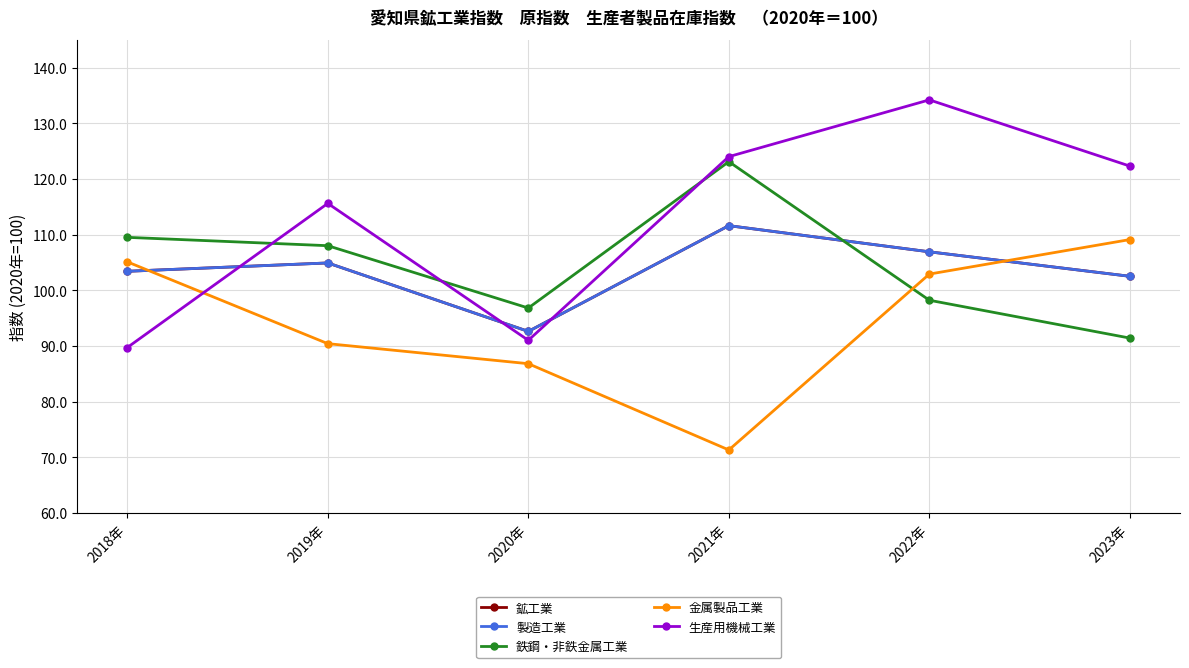

Where is 生産用機械工業 nearest to the value 111?

2019年